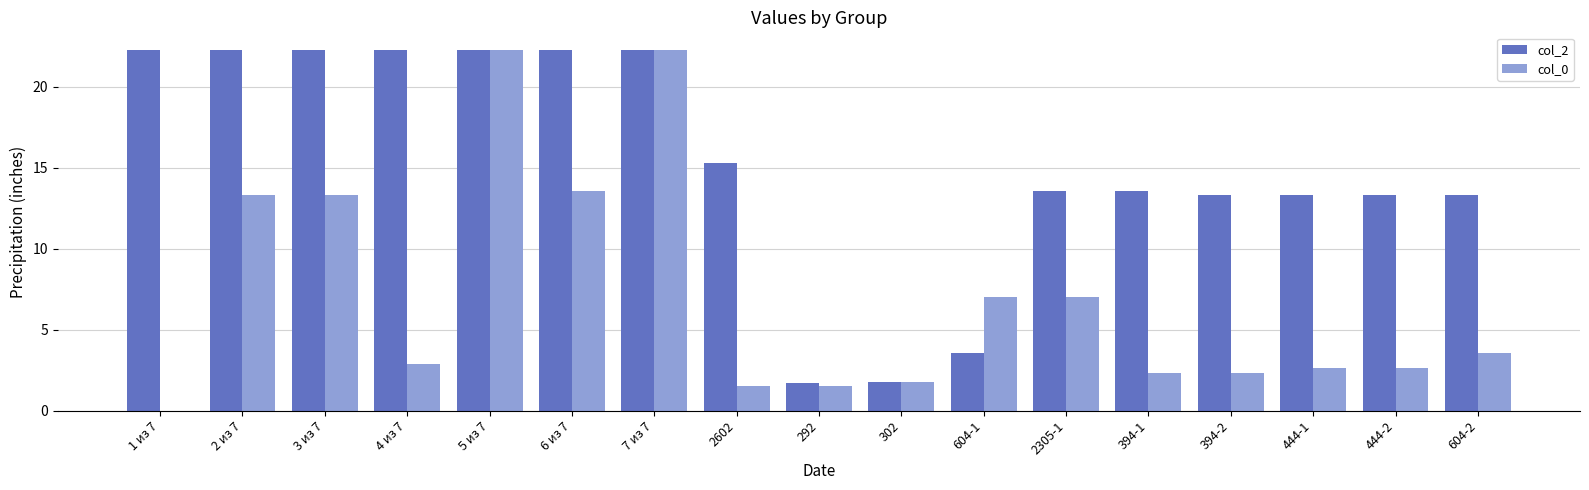

What is the sum of the col_2 values at 3 из 7 and 292?

24.0